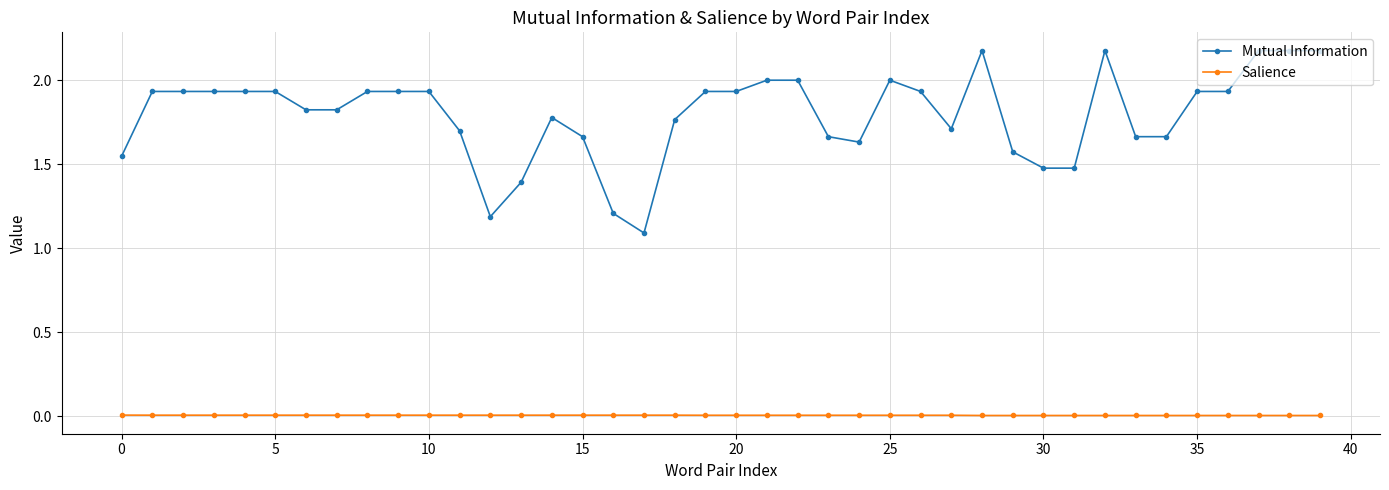

Rank the series by their average value, from lowest to highest.

Salience, Mutual Information